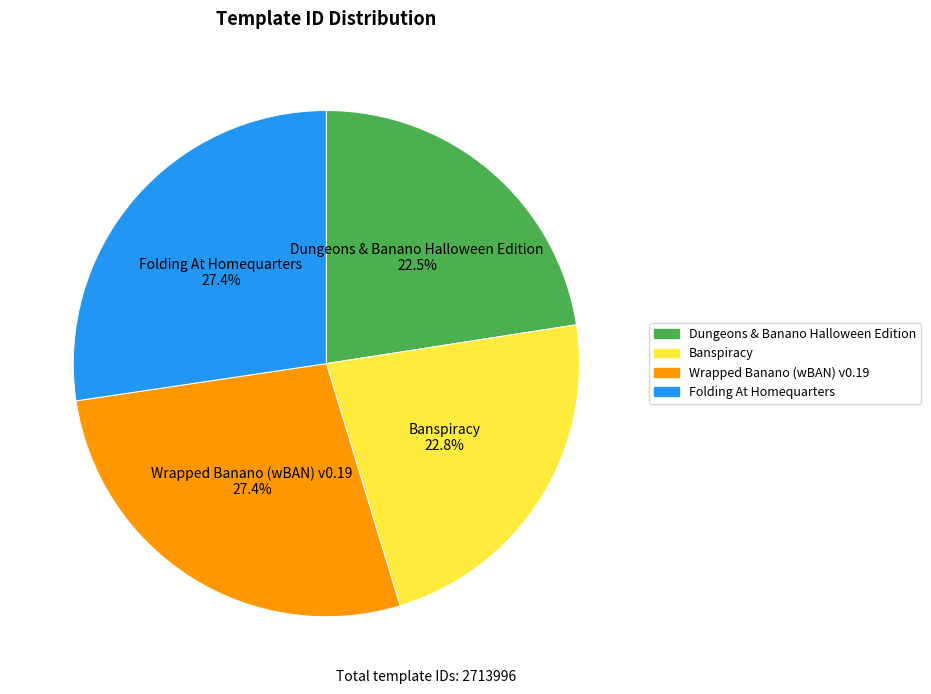

Approximately how many times larger is the value at Folding At Homequarters compared to Wrapped Banano (wBAN) v0.19?

1.0